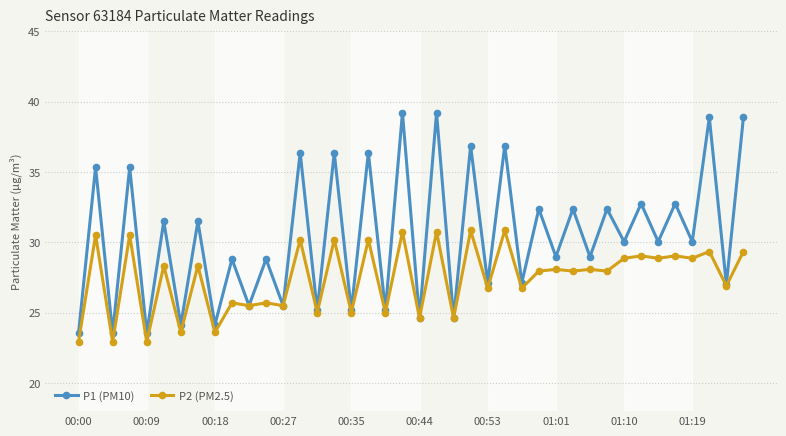

What is the difference between the second highest and minimum values in the P1 (PM10) series?

15.7